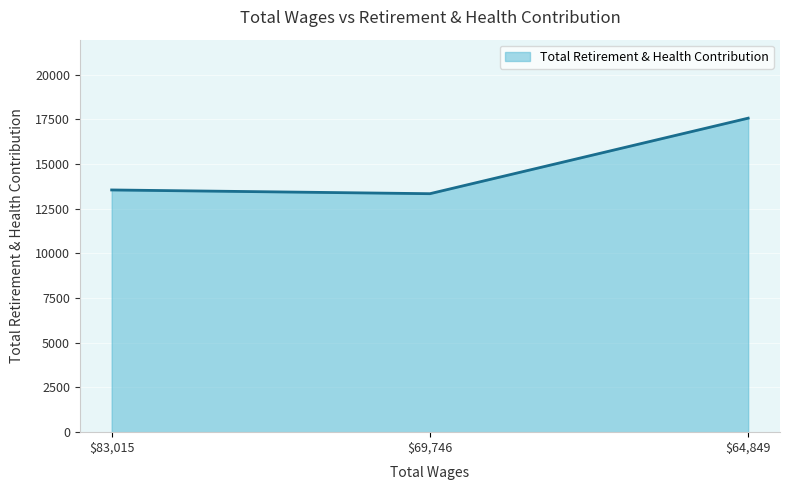

List the labels in order of value, largest first.

$64,849, $83,015, $69,746